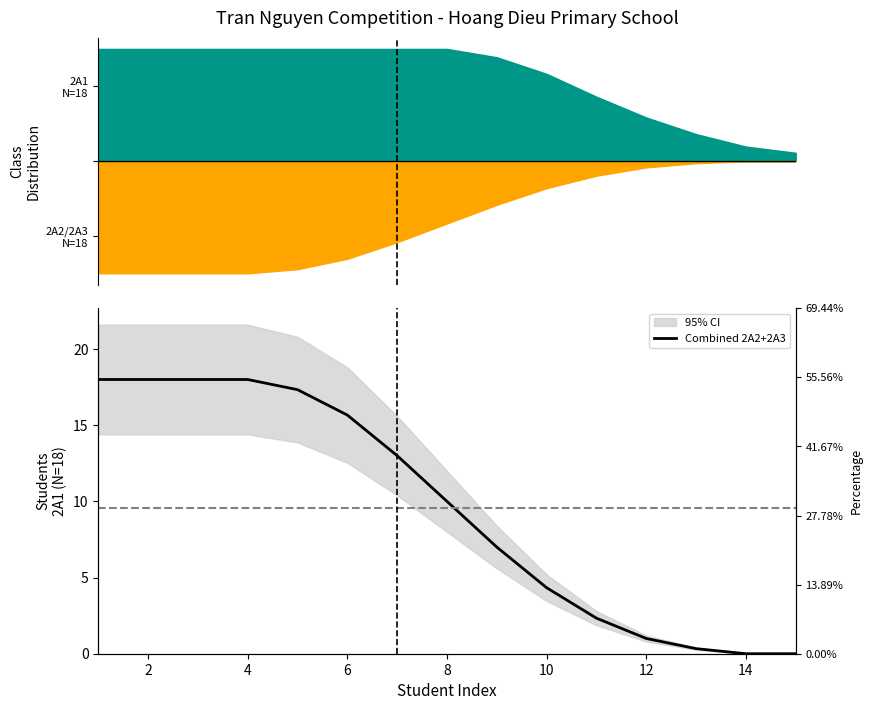

Which has a higher value, 2 or 8?

2